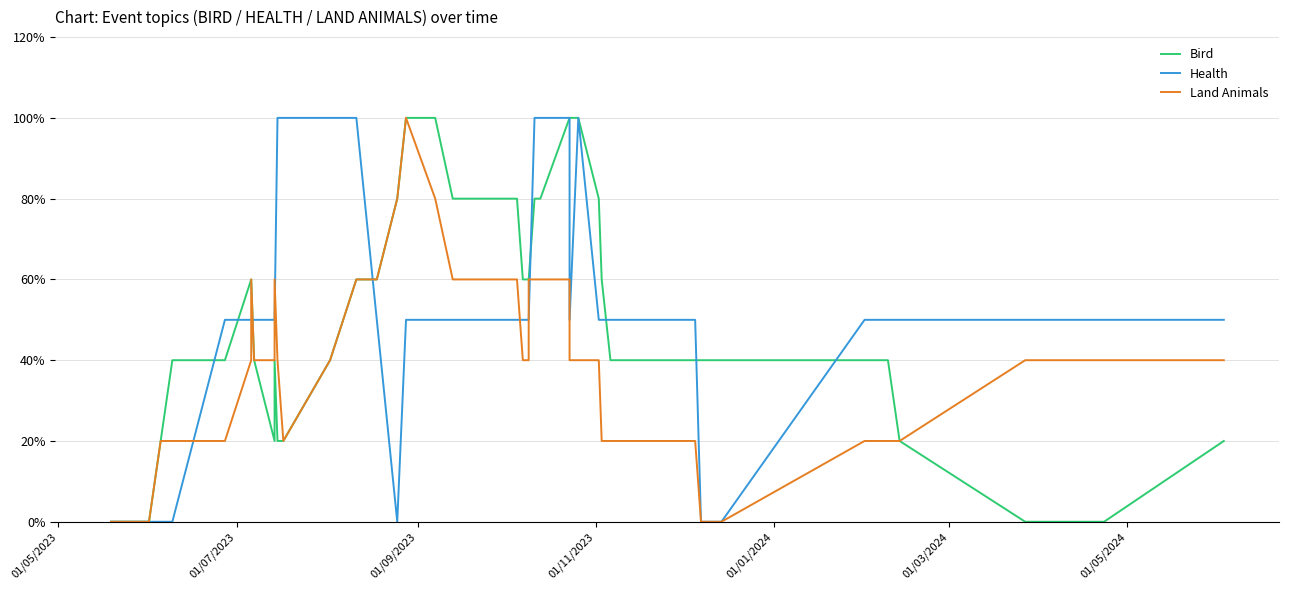

In Bird, how many points are higher than both neighbors (excluding endpoints)?

1